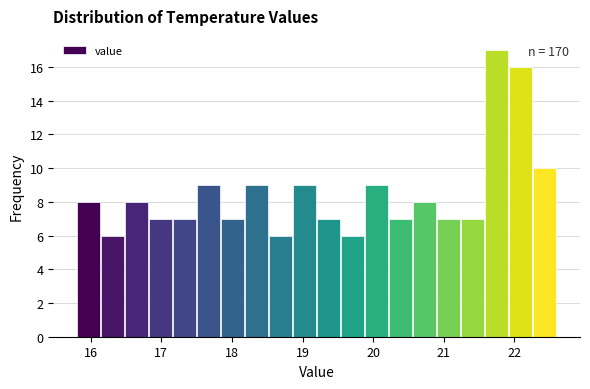

Read against the x-axis, roughly where is the centre of the tallest bar?

21.8